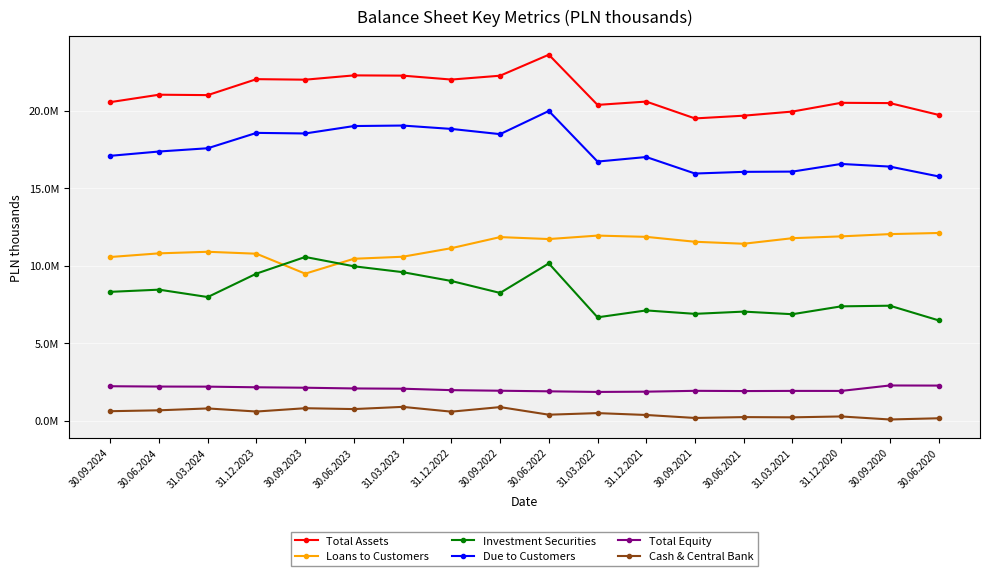

Rank the series by their maximum value, from lowest to highest.

Cash & Central Bank, Total Equity, Investment Securities, Loans to Customers, Due to Customers, Total Assets